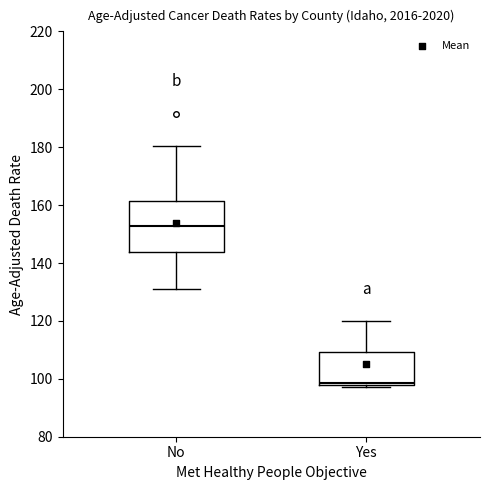

Which box has the highest median line?

No